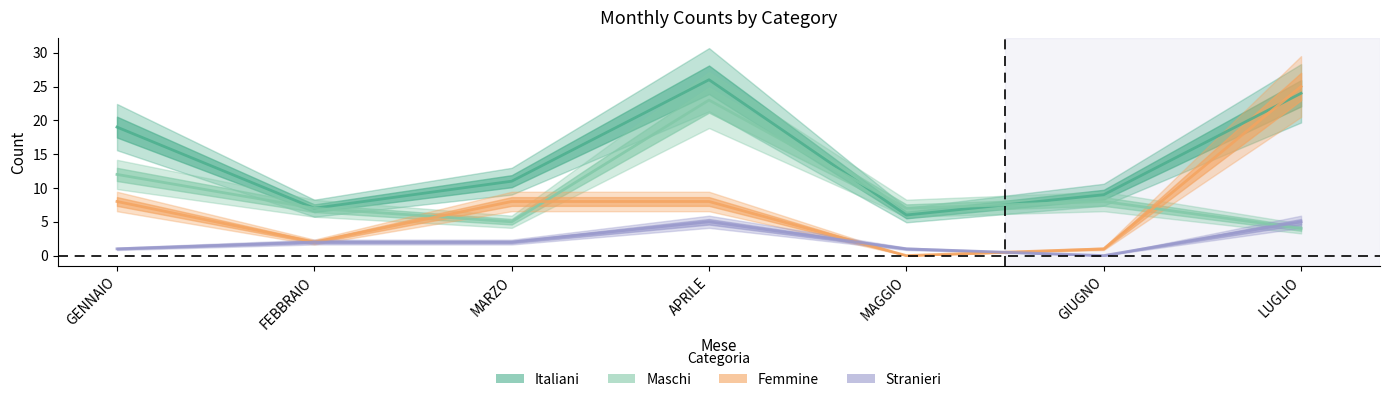

Does the chart display data point markers on the line(s)?

No